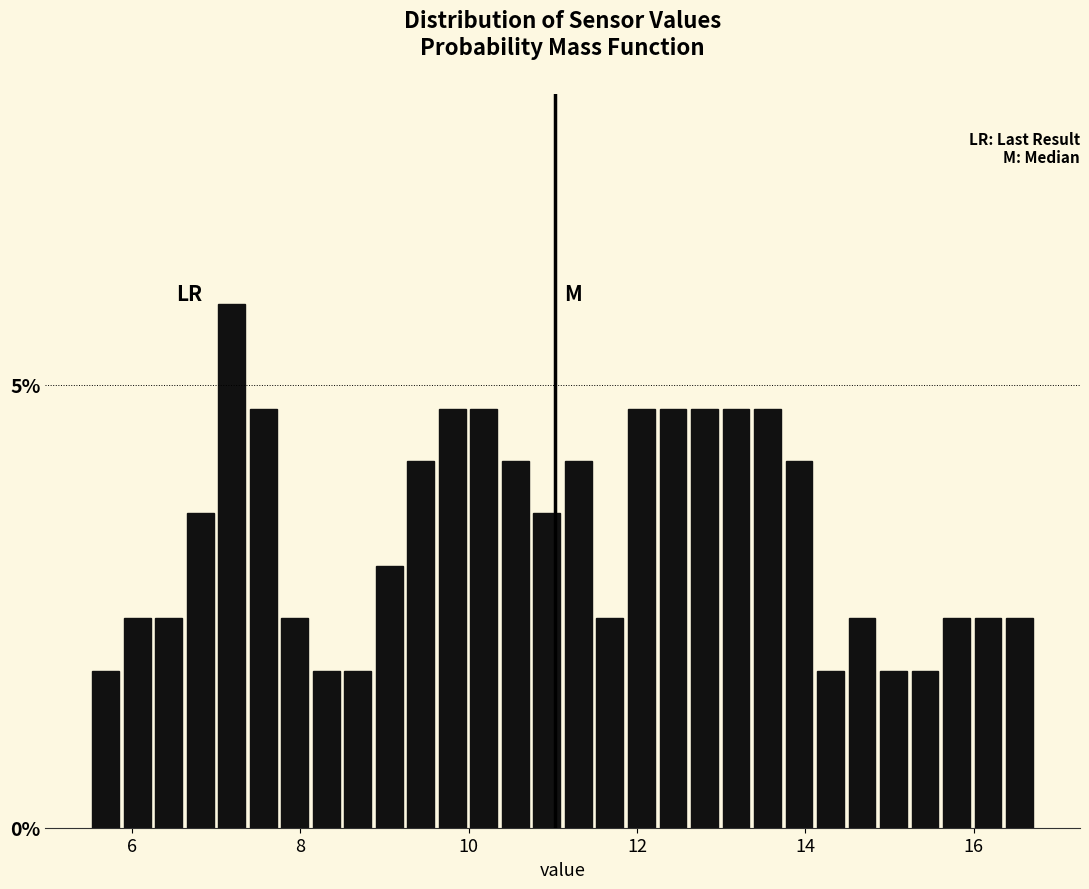

Read against the x-axis, roughly where is the centre of the tallest bar?

7.2